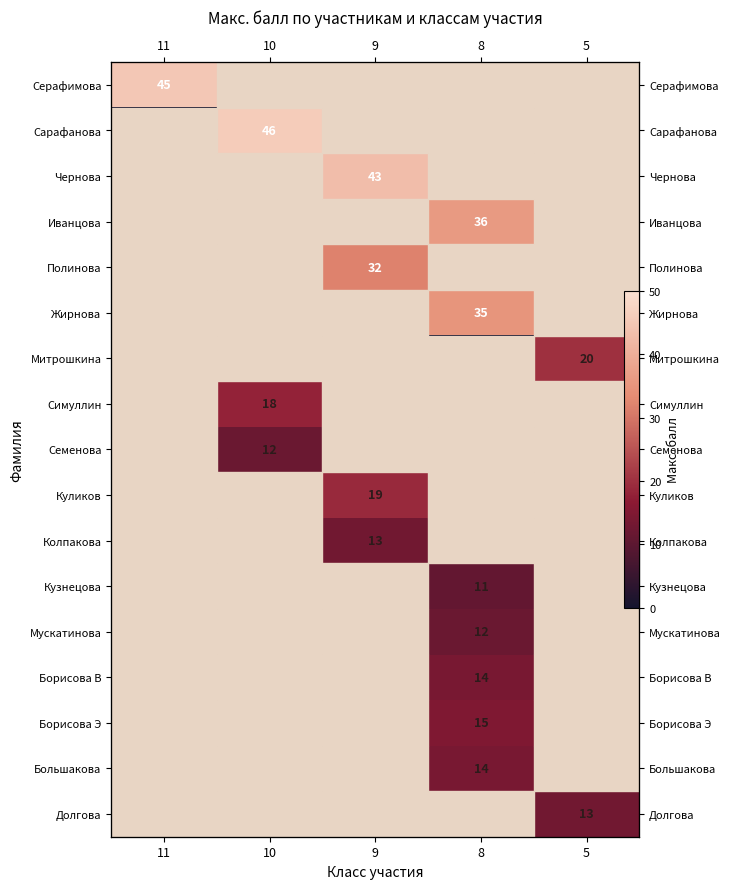

List the labels in order of Куликов value, smallest first.

11, 10, 8, 5, 9